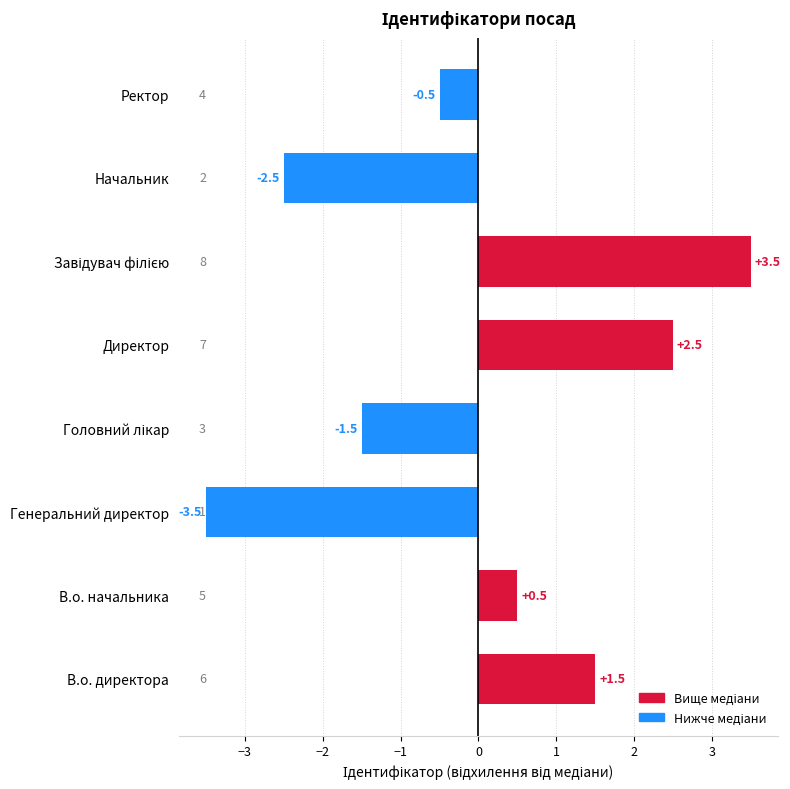

Between Ректор and Генеральний директор, which is larger?

Ректор